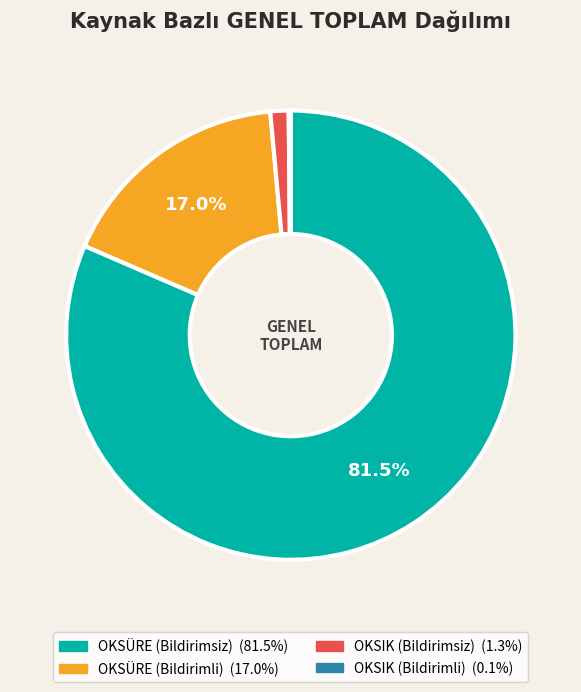

Does any single category account for the majority?

Yes